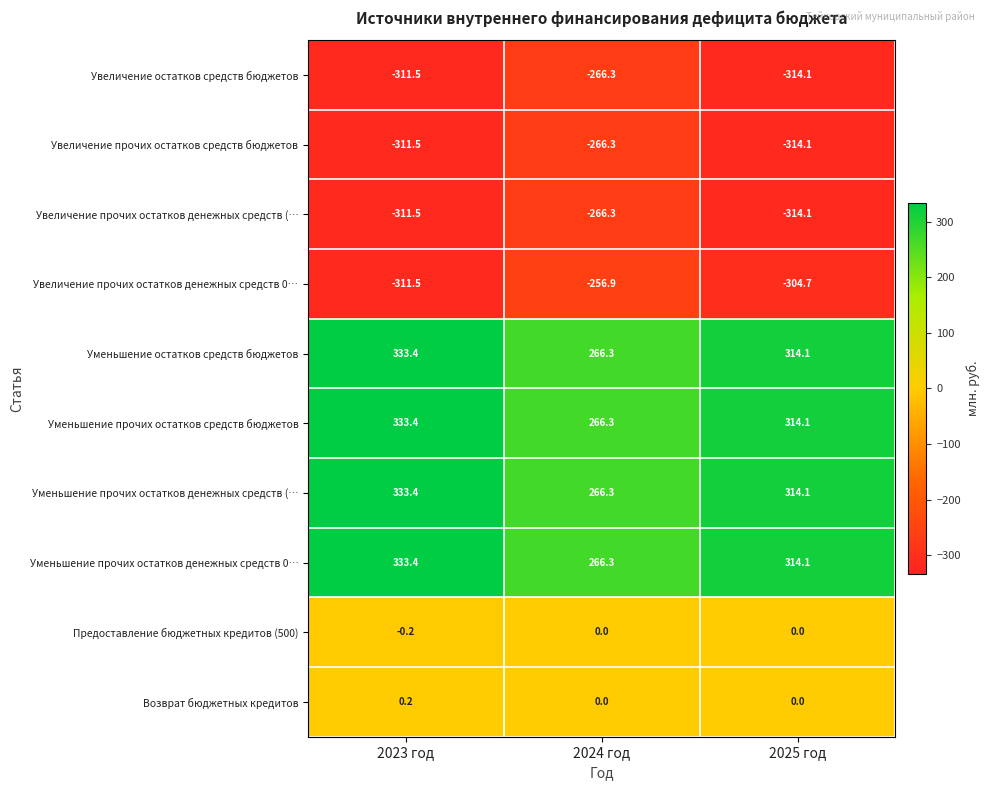

At which label is Увеличение прочих остатков средств бюджетов closest to -290?

2023 год